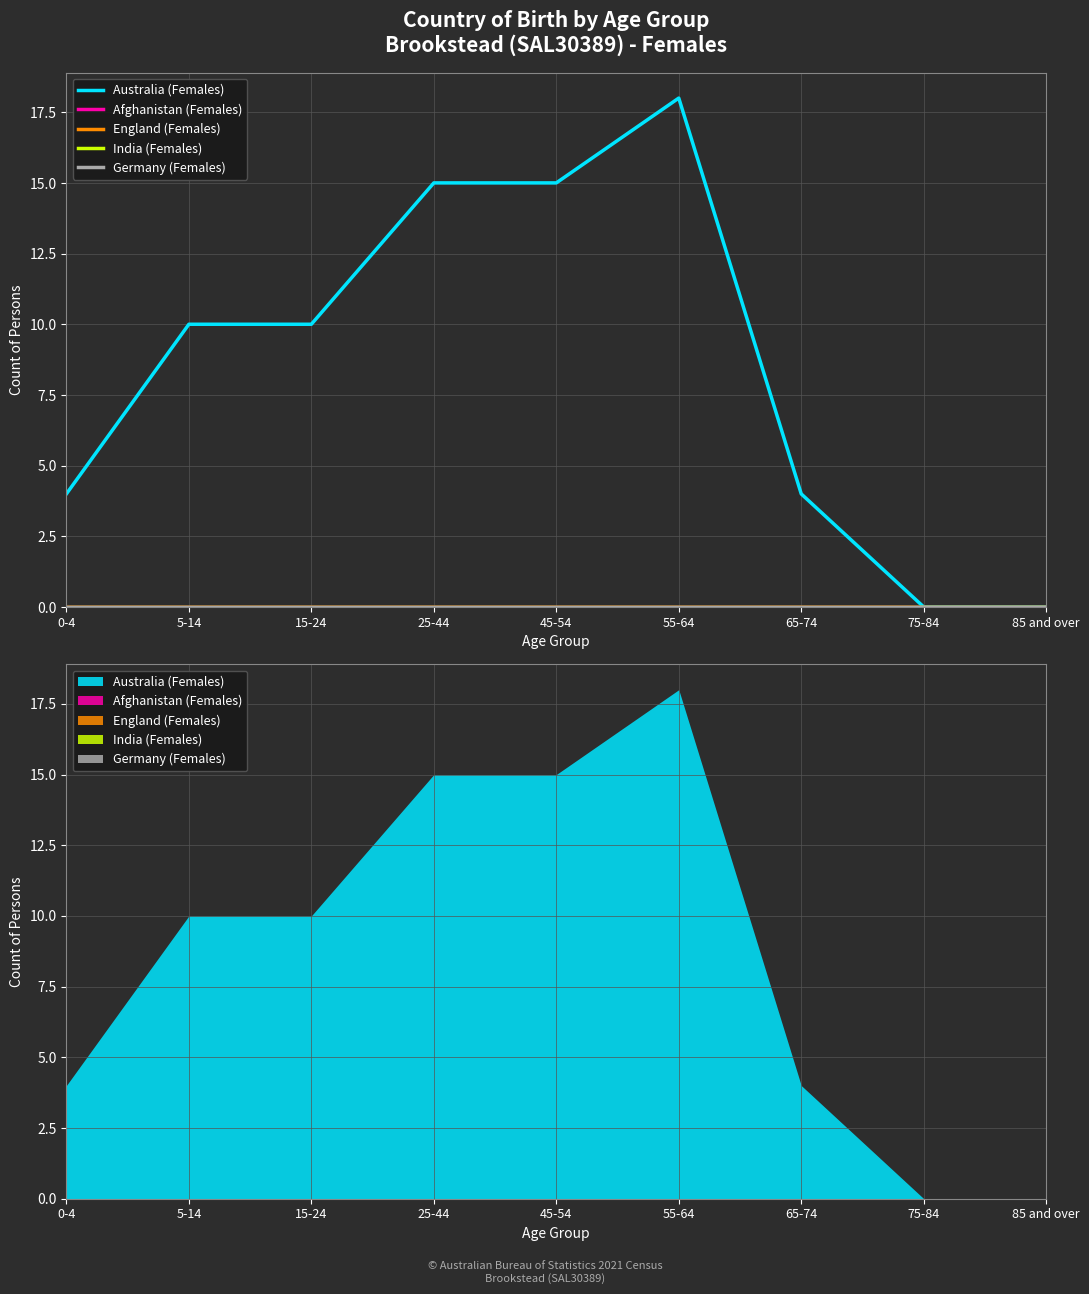

True or false: Afghanistan (Females) and Germany (Females) intersect in this chart.

False